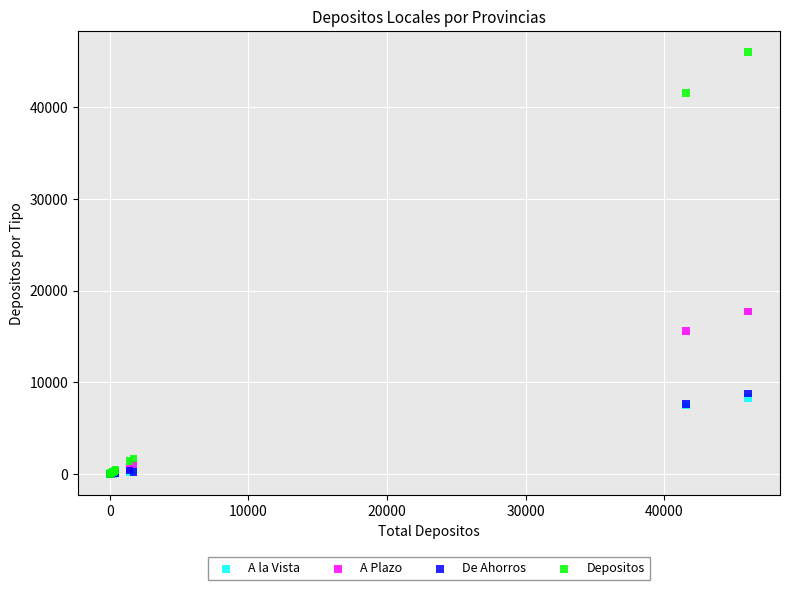

What are all the series names shown in the legend?

A la Vista, A Plazo, De Ahorros, Depositos